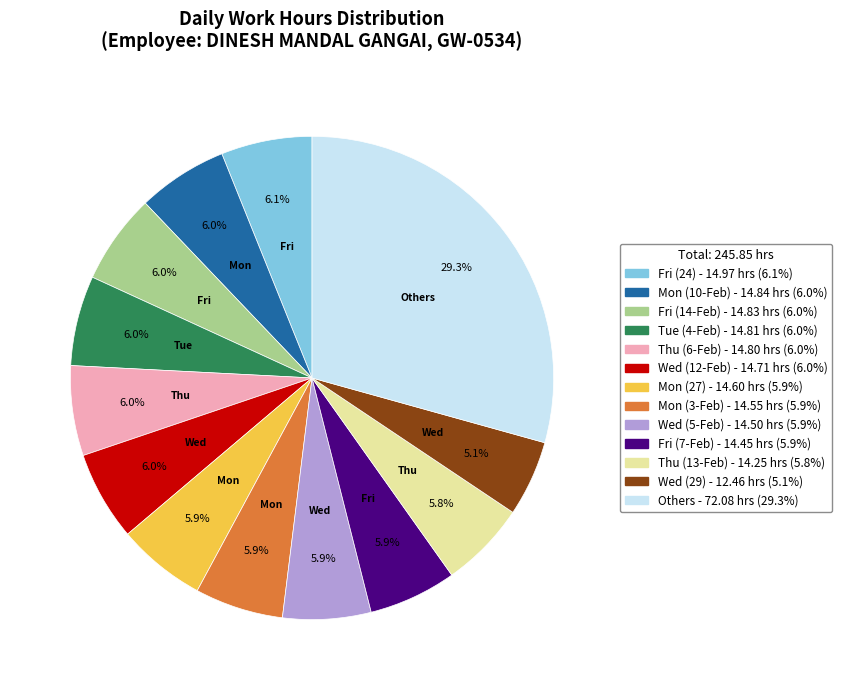

How many slices are in this pie chart?

13